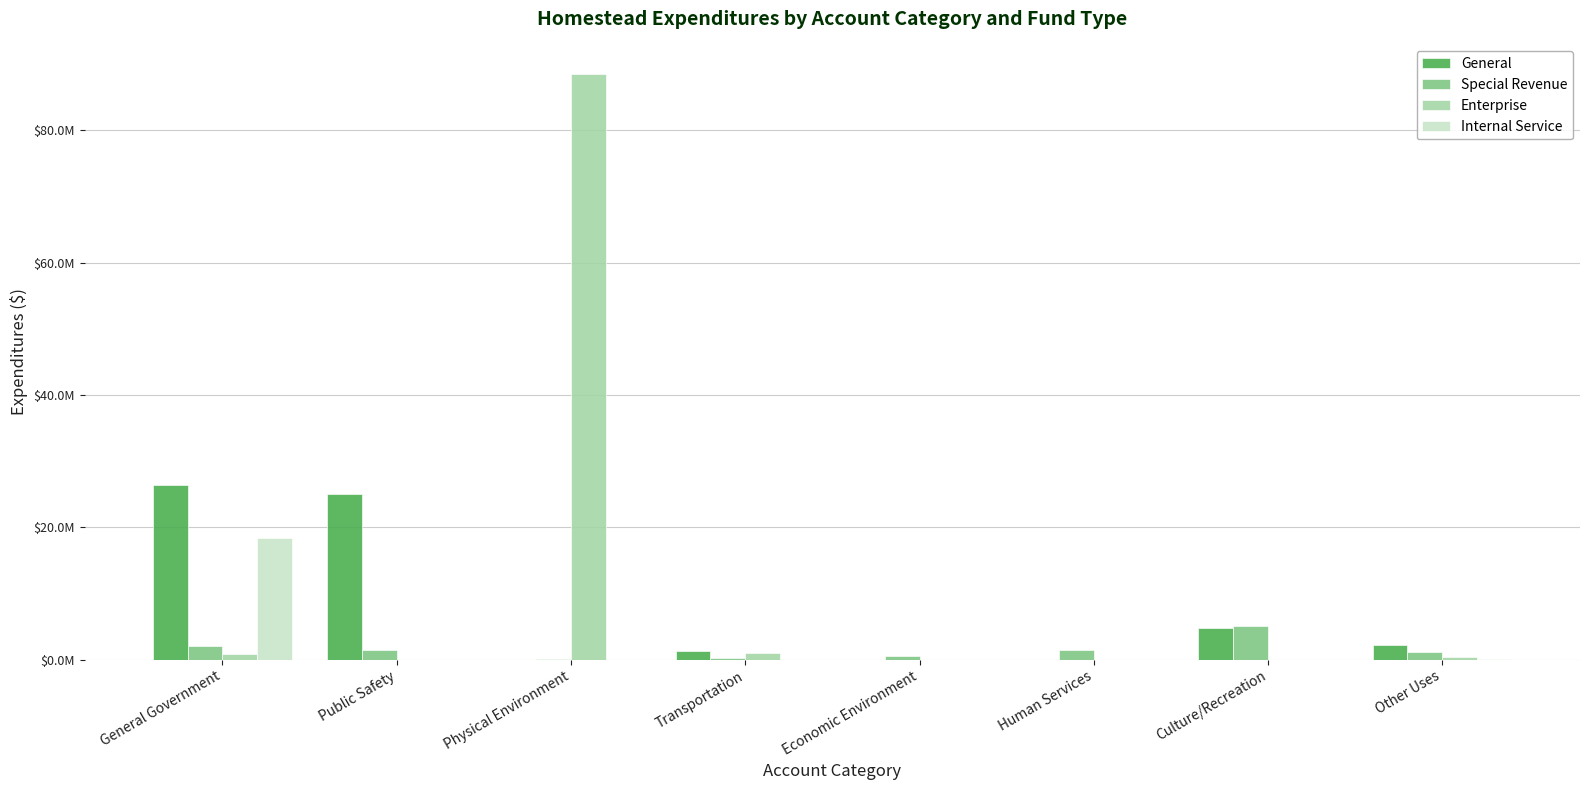

Between Economic Environment and Human Services, which series saw the biggest shift?

Special Revenue